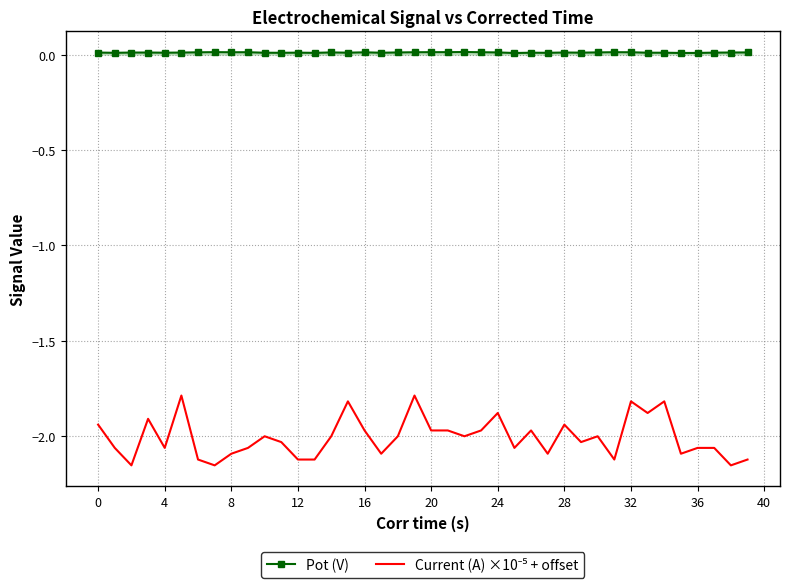

What is the lowest value of the Current (A) ×10⁻⁵ + offset series?

-2.2